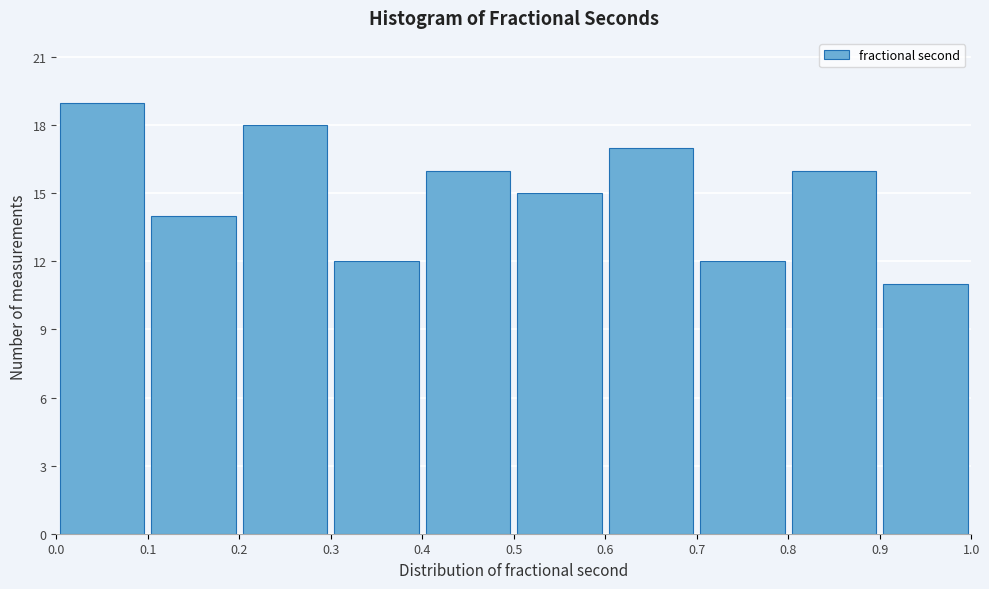

Reading left to right, transcribe this chart: for each bar, give the range it covers on the x-axis and its height. The values are not printed on the chart, so give them approximately, as read against the axis.

0.0 to 0.1: 19
0.1 to 0.2: 14
0.2 to 0.3: 18
0.3 to 0.4: 12
0.4 to 0.5: 16
0.5 to 0.6: 15
0.6 to 0.7: 17
0.7 to 0.8: 12
0.8 to 0.9: 16
0.9 to 1.0: 11